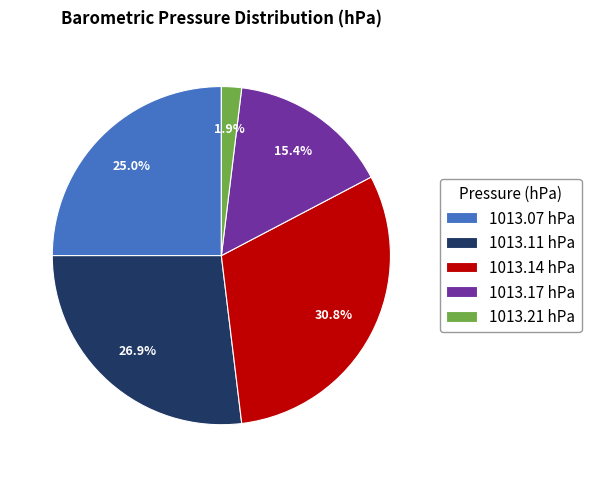

Which has a higher value, 1013.07 hPa or 1013.11 hPa?

1013.11 hPa